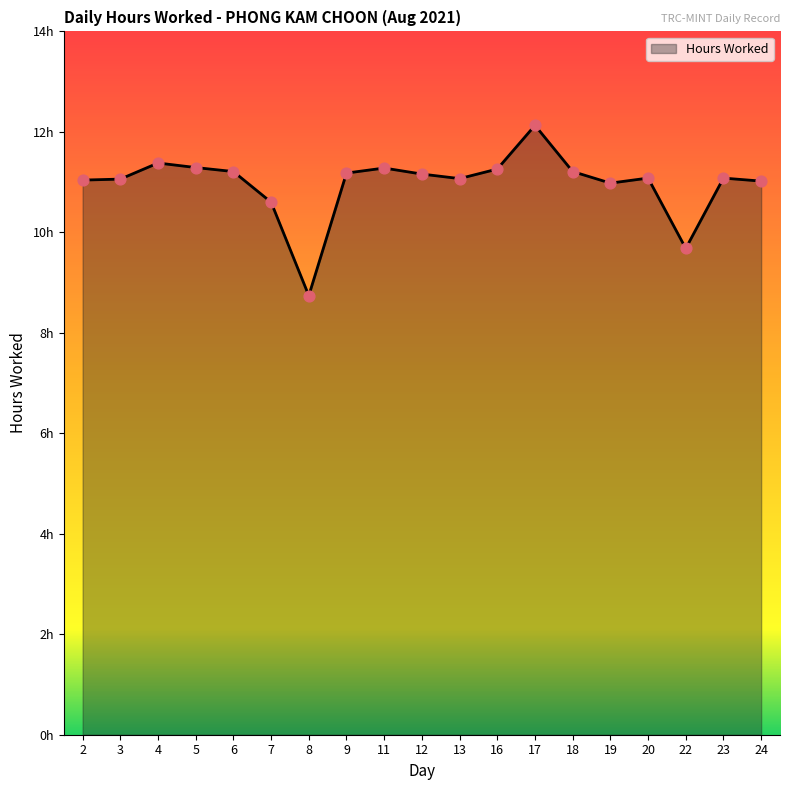

What is the ratio of the value at 11 to the value at 16?

1.0